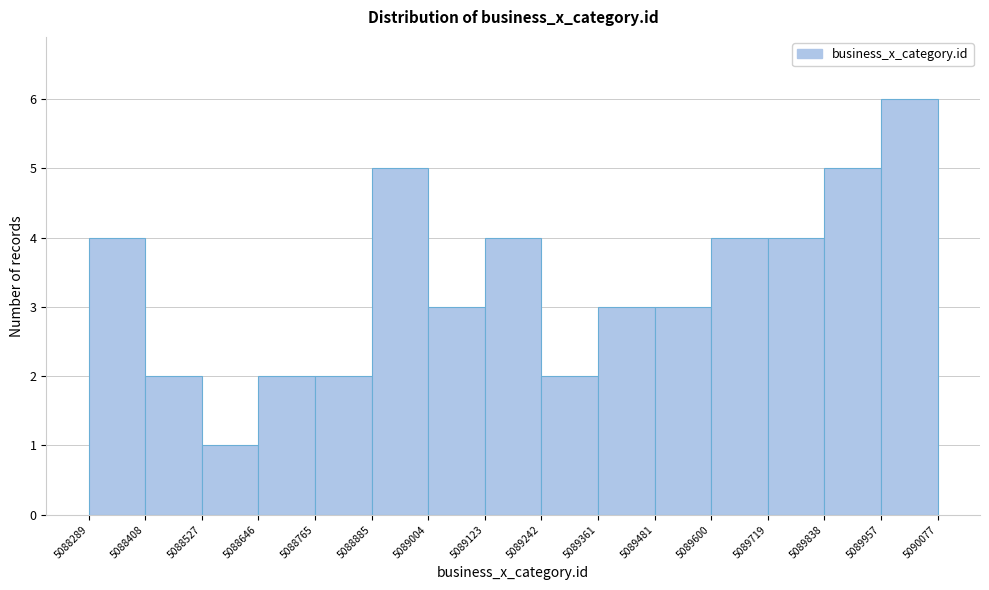

How tall is the bar that spans 5089838 to 5089957 on the x-axis? The values are not printed on the chart, so give them approximately, as read against the axis.

5